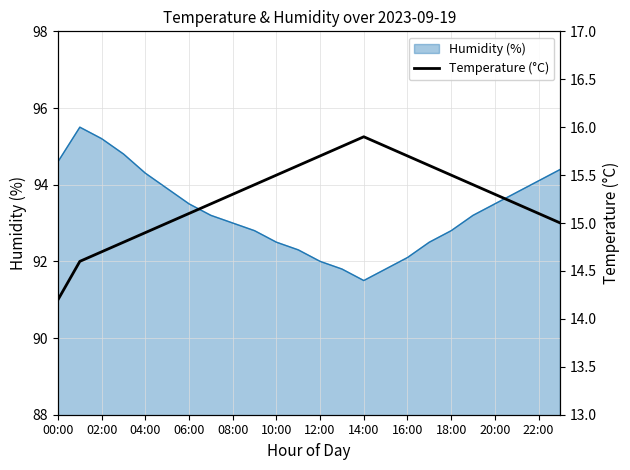

At which label does Humidity (%) reach its minimum?

14:00